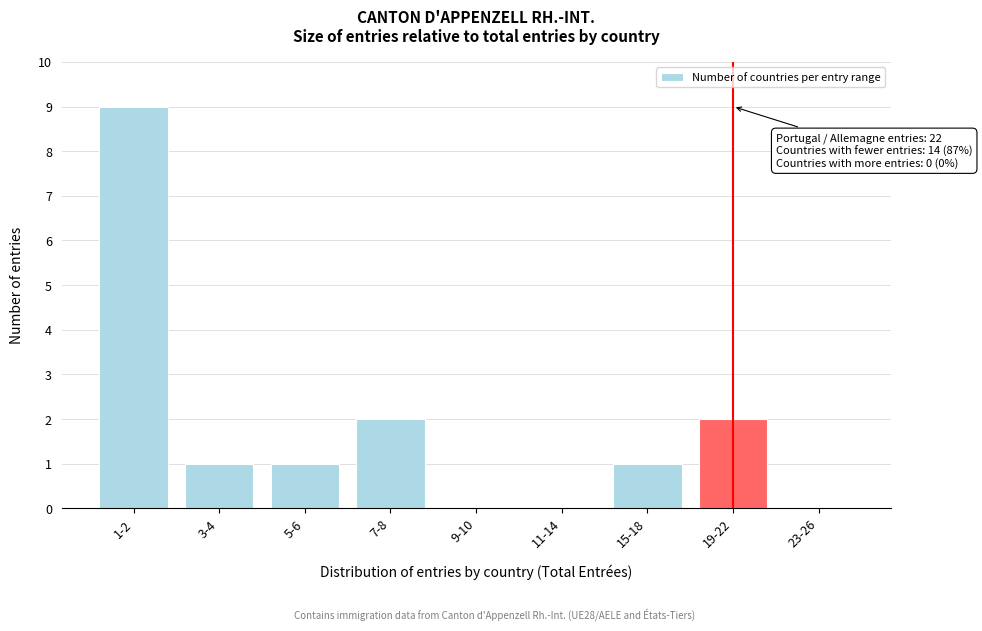

Reading left to right, transcribe all the data shown in this chart.

1-2=9	3-4=1	5-6=1	7-8=2	9-10=0	11-14=0	15-18=1	19-22=2	23-26=0